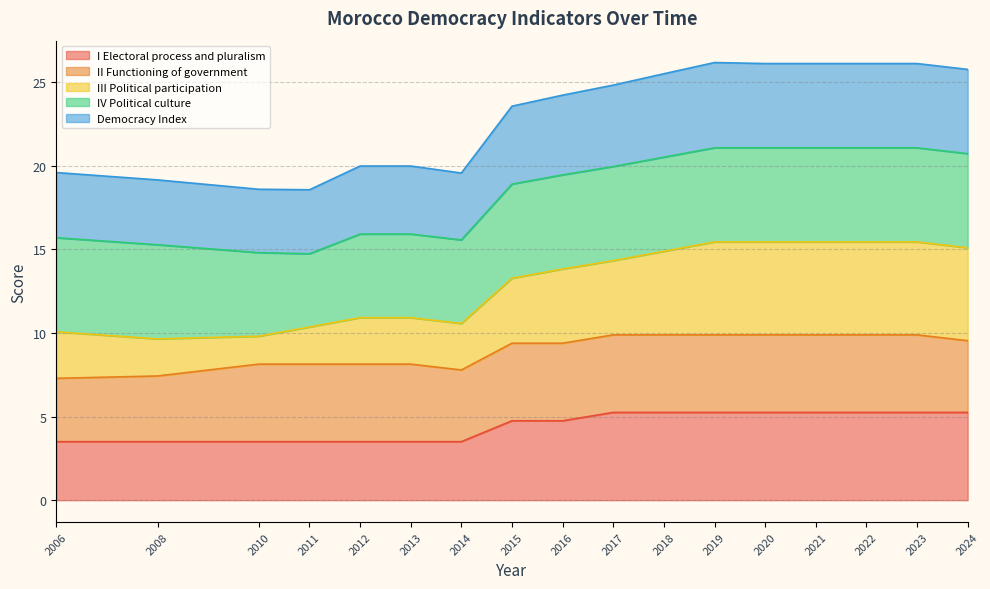

What is the difference between the I Electoral process and pluralism values at 2016 and 2020?

0.5